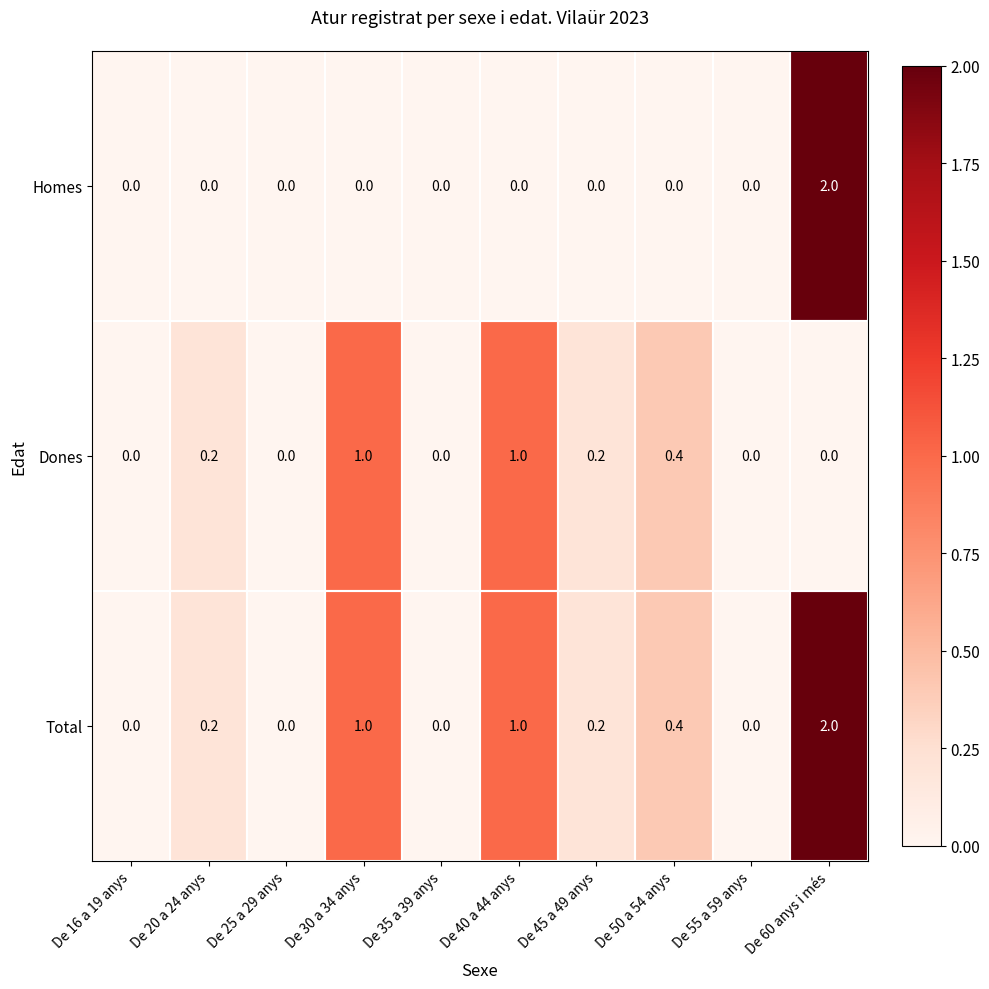

Rank the series by their average value, from highest to lowest.

Total, Dones, Homes